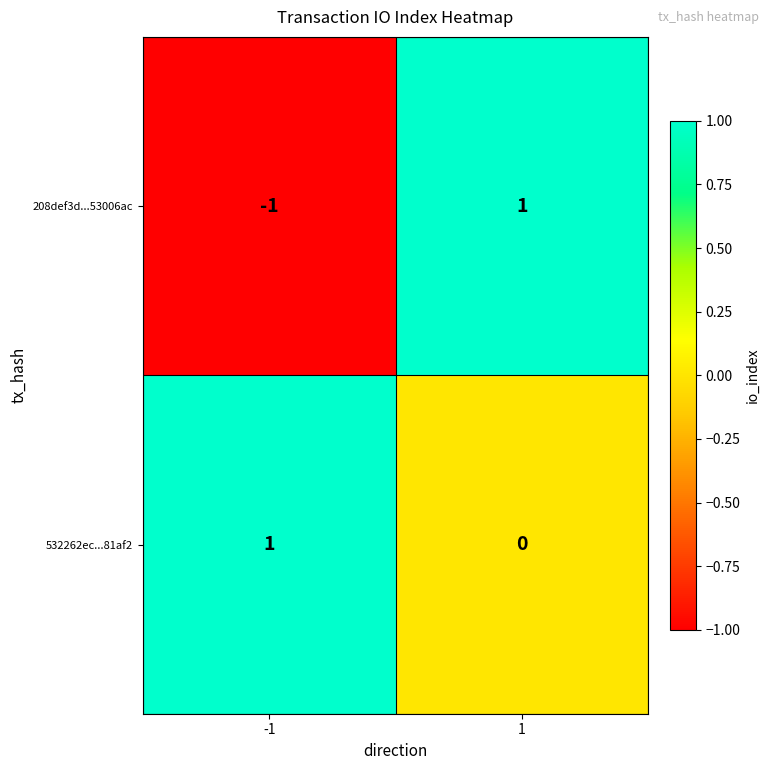

The value of 208def3d...53006ac at 1 is 2. True or false?

False